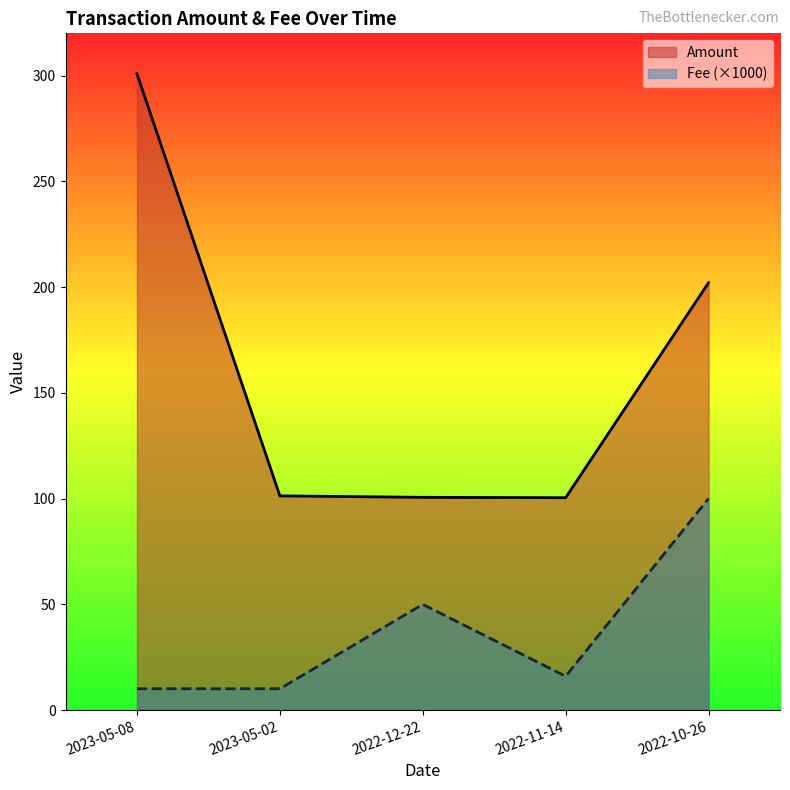

True or false: Amount and Fee cross at least once.

False